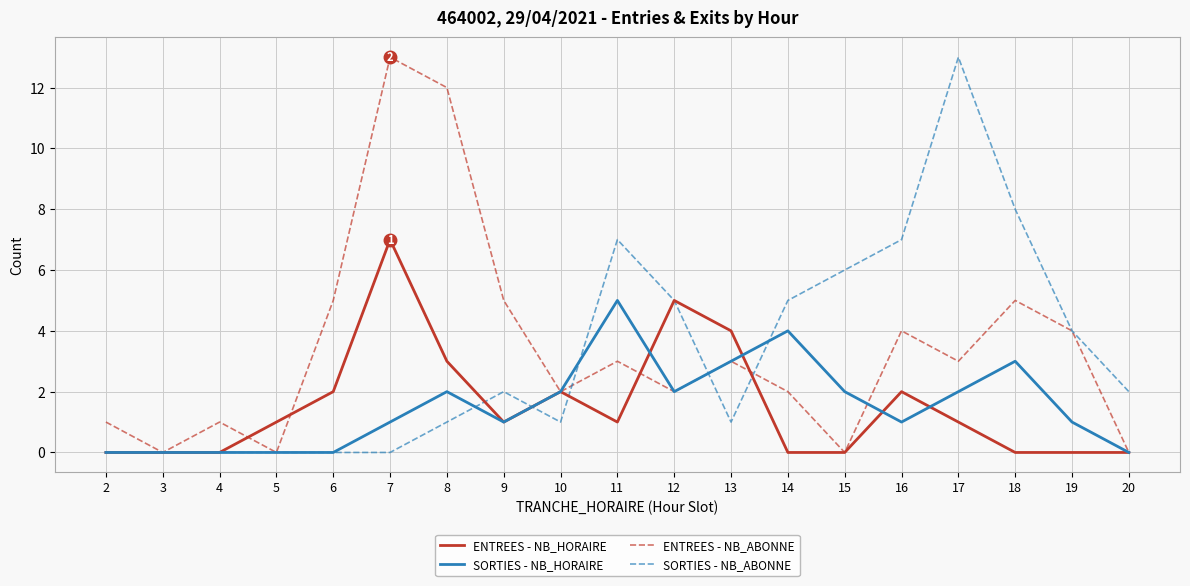

True or false: ENTREES - NB_HORAIRE has a value of 0 at 3.

True